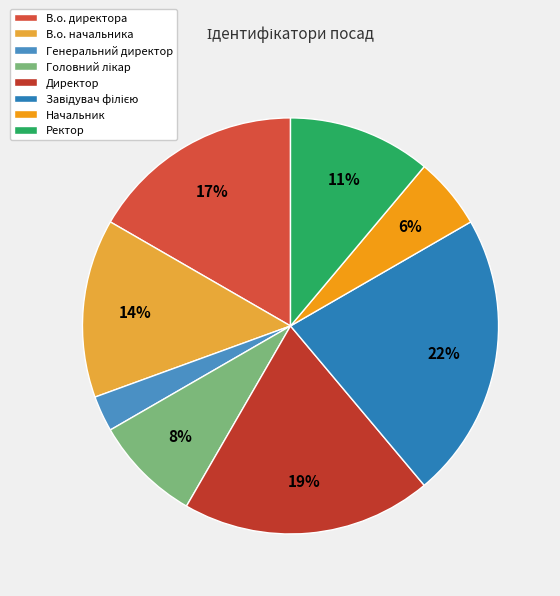

To the nearest percent, what portion does Директор represent?

19%